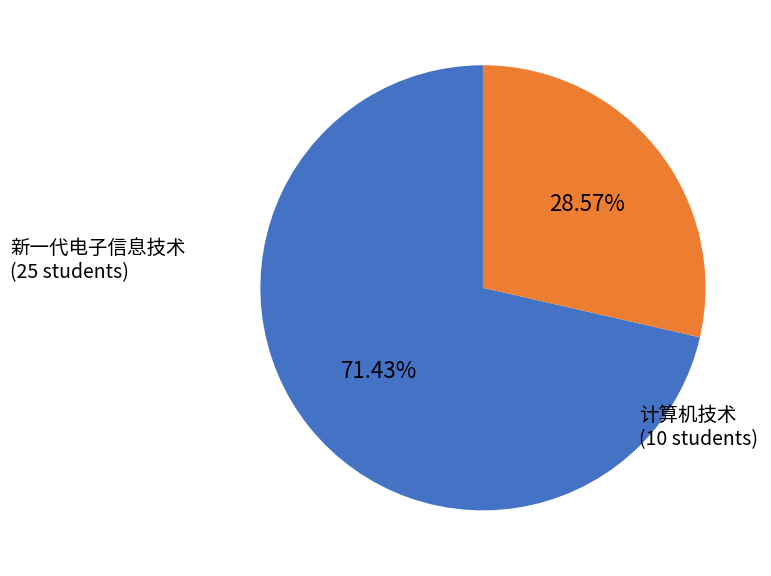

Do 新一代电子信息技术 and 计算机技术 together represent more than half of the pie?

Yes